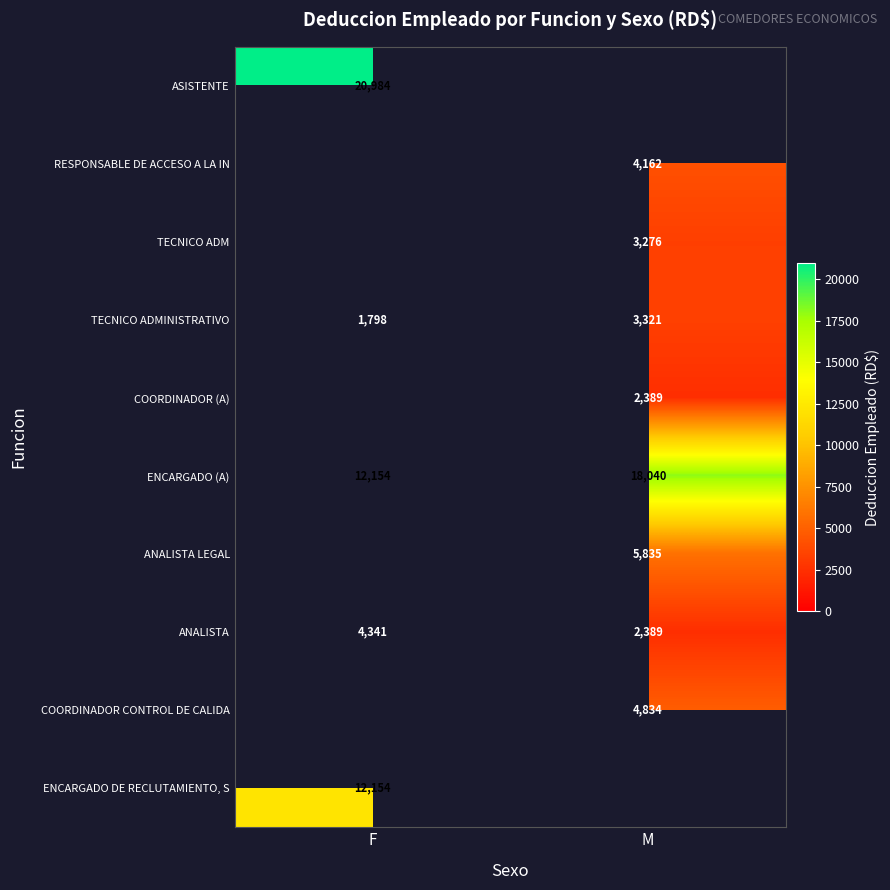

Which series has the largest total across all categories?

ENCARGADO (A)